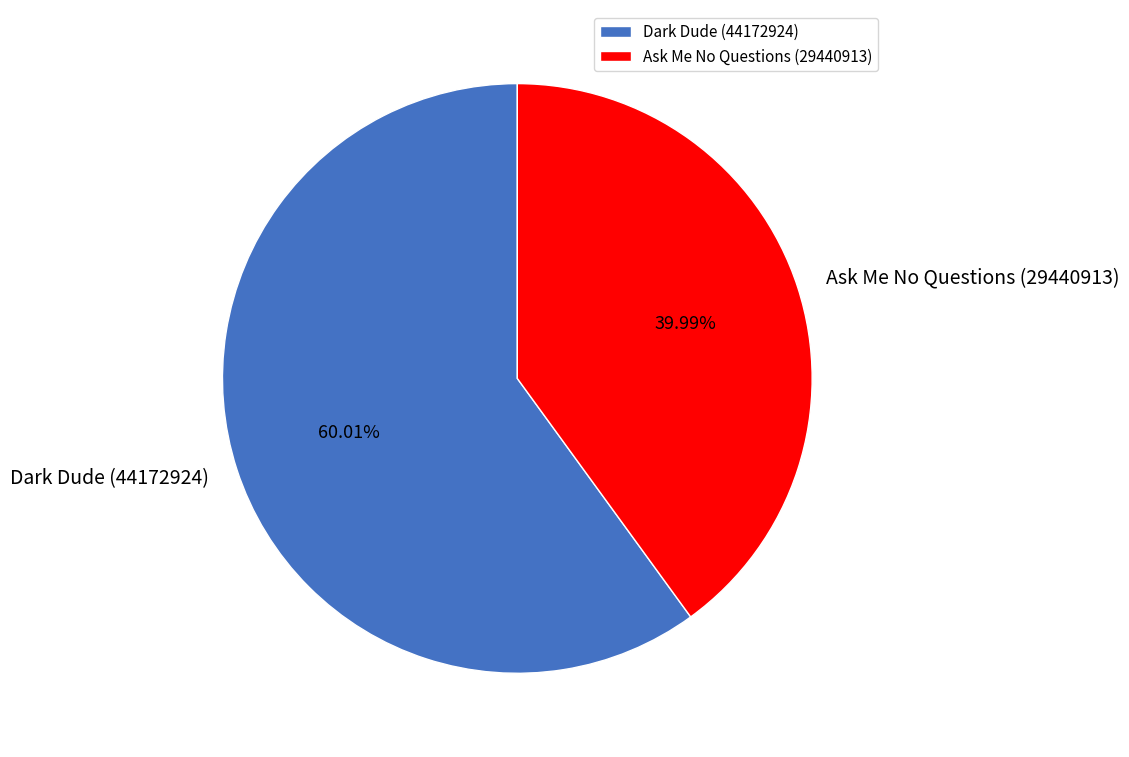

Between Dark Dude (44172924) and Ask Me No Questions (29440913), which is larger?

Dark Dude (44172924)